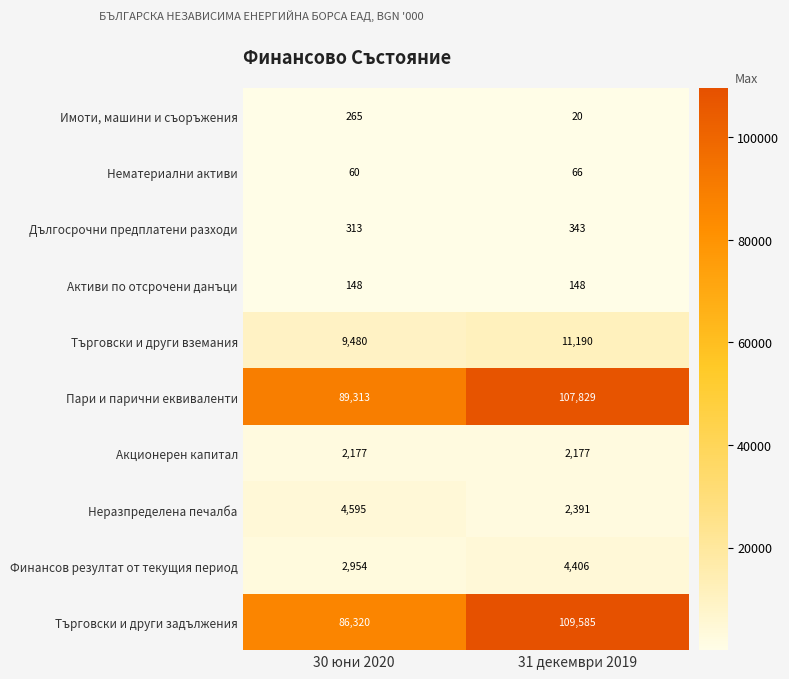

Read the Нематериални активи value at 31 декември 2019.

66